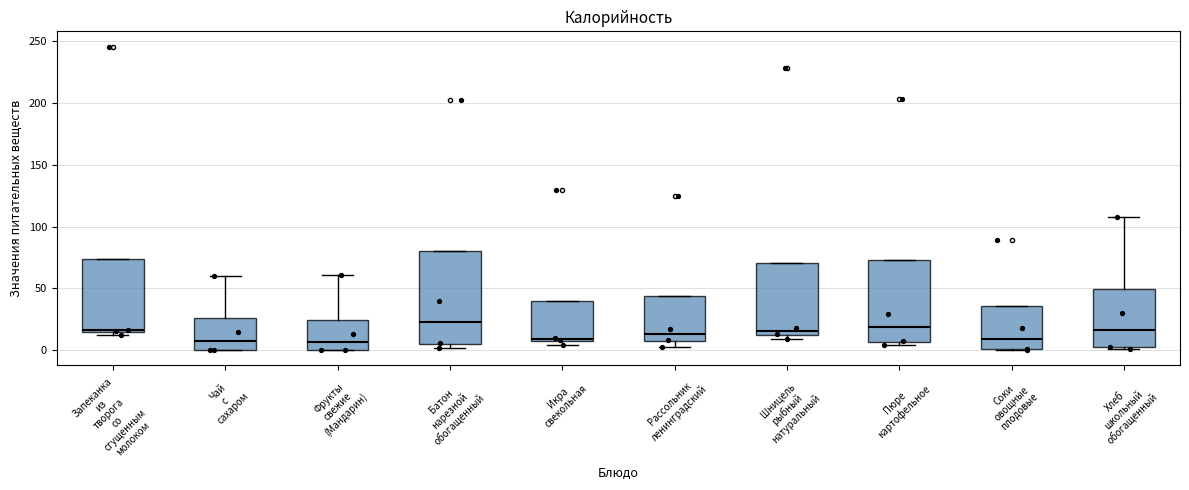

Reading left to right, transcribe this box plot: for each box, give where its median line is, the range the box spans, and where its two whiskers end, as read against the y-axis. The values are not printed on the chart, so give them approximately, as read against the axis.

Запеканка из творога со сгущенным молоком: median 15, box 15 to 75, whiskers 15 (just below the box's lower edge) to 75
Чай с сахаром: median 10, box 0 to 25, whiskers 0 to 60
Фрукты свежие (Мандарин): median 5, box 0 to 25, whiskers 0 to 60
Батон нарезной обогащенный: median 25, box 5 to 80, whiskers 0 to 80
Икра свекольная: median 10, box 5 to 40, whiskers 5 (just below the box's lower edge) to 40
Рассольник ленинградский: median 15, box 5 to 45, whiskers 5 (just below the box's lower edge) to 45
Шницель рыбный натуральный: median 15, box 10 to 70, whiskers 10 (just below the box's lower edge) to 70
Пюре картофельное: median 20, box 5 to 75, whiskers 5 (just below the box's lower edge) to 75
Соки овощные плодовые: median 10, box 0 to 35, whiskers 0 to 35
Хлеб школьный обогащенный: median 15, box 0 to 50, whiskers 0 to 110